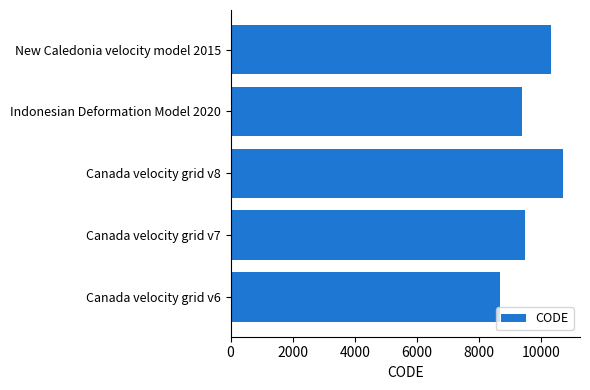

Rank the categories by value from highest to lowest.

Canada velocity grid v8, New Caledonia velocity model 2015, Canada velocity grid v7, Indonesian Deformation Model 2020, Canada velocity grid v6